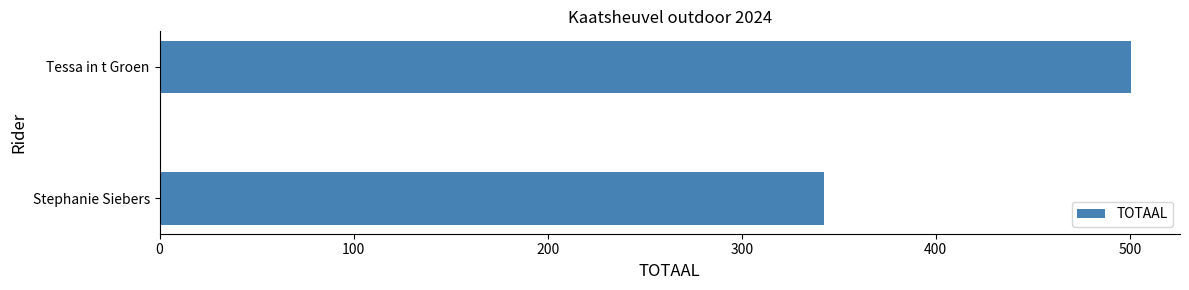

Reading bottom to top, extract all data points from this chart.

Stephanie Siebers=342.4	Tessa in t Groen=500.8